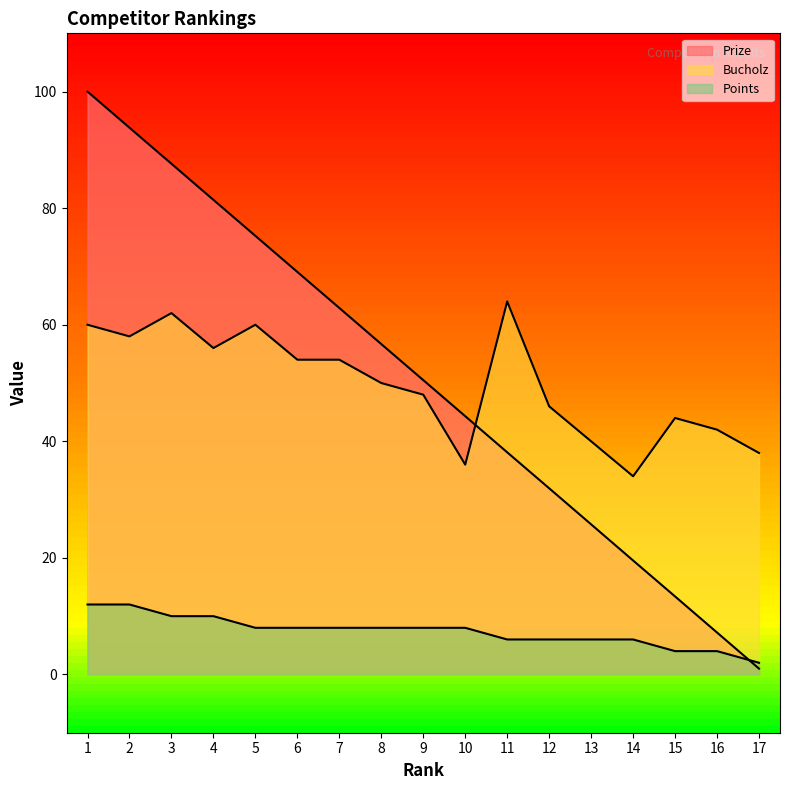

List the series in order of their peak value, lowest first.

Points, Bucholz, Prize